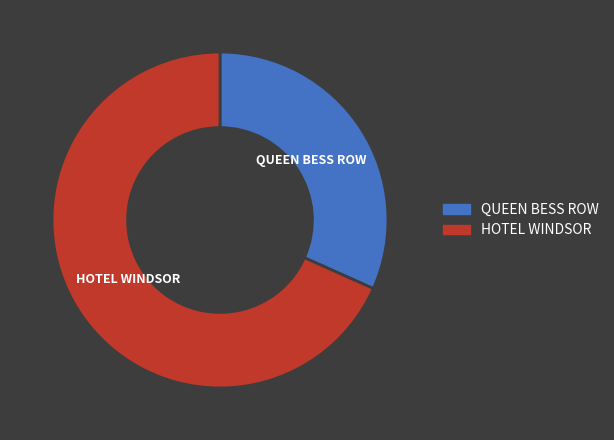

What is the smallest slice in the pie chart?

QUEEN BESS ROW